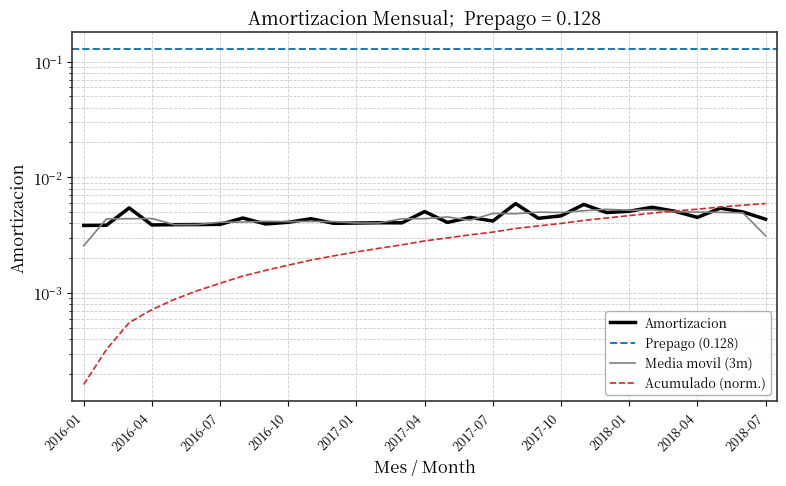

The chart shows a value of 0.0 at 2016-08. True or false?

True